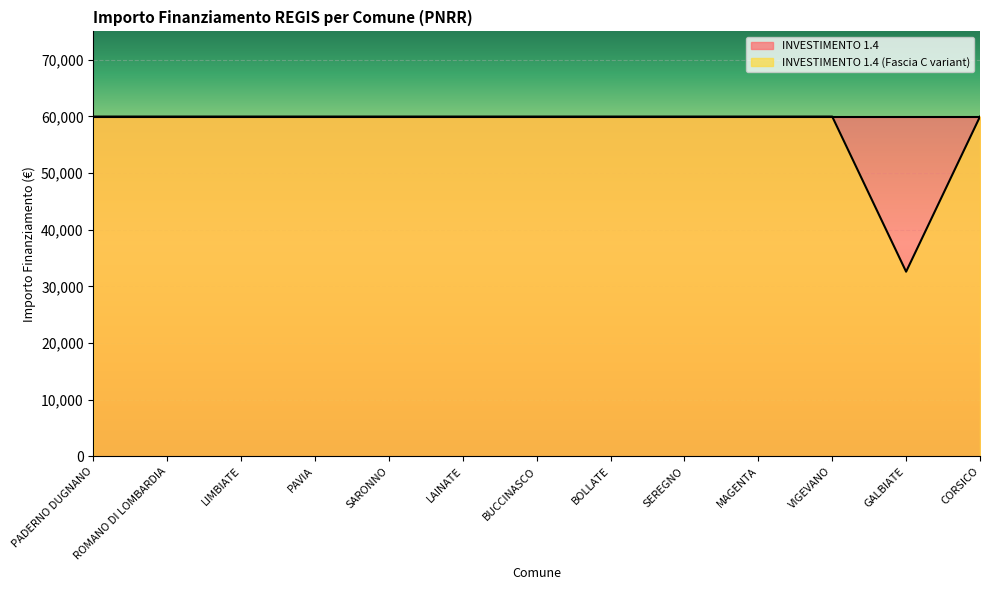

Which label corresponds to the smallest value in the chart?

GALBIATE